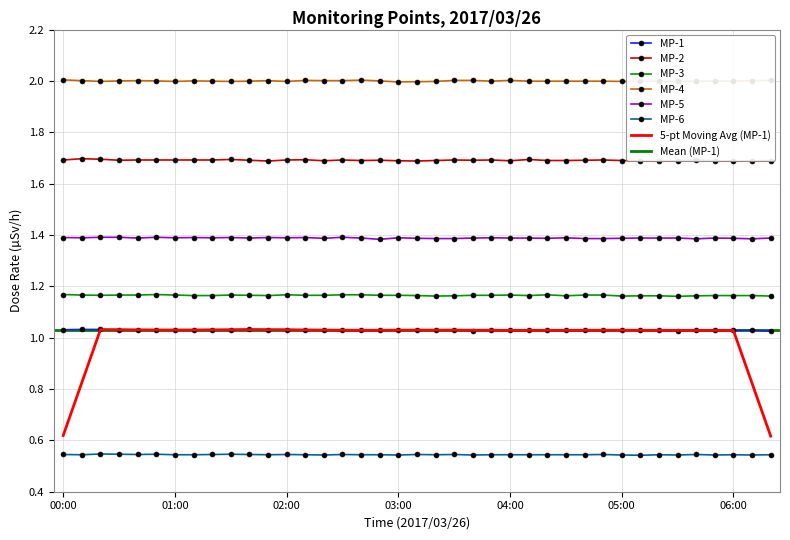

Is the value of MP-1 at 04:40 greater than the value of MP-4 at 00:10?

No